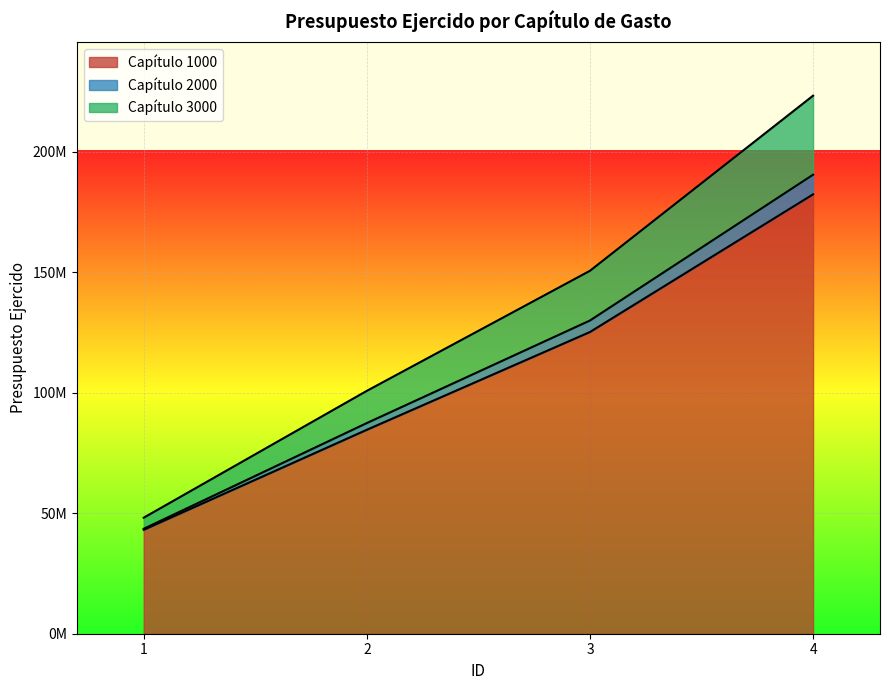

At which category is the sum across all series the highest?

4